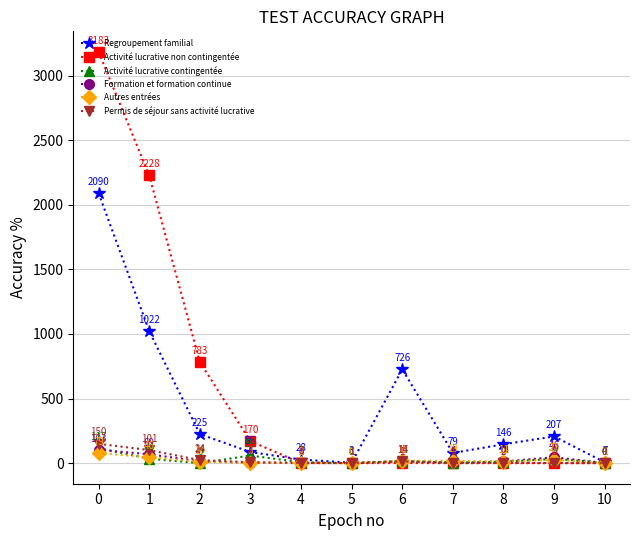

Reading left to right, extract all data points from this chart.

Regroupement familial: 0=2090	1=1022	2=225	3=86	4=28	5=3	6=726	7=79	8=146	9=207	10=7
Activité lucrative non contingentée: 0=3183	1=2228	2=783	3=170	4=1	5=0	6=1	7=0	8=0	9=0	10=0
Activité lucrative contingentée: 0=117	1=34	2=0	3=59	4=7	5=0	6=17	7=4	8=11	9=33	10=4
Formation et formation continue: 0=103	1=69	2=14	3=4	4=0	5=1	6=15	7=6	8=13	9=46	10=1
Autres entrées: 0=79	1=46	2=10	3=3	4=2	5=0	6=18	7=19	8=11	9=27	10=1
Permis de séjour sans activité lucrative: 0=150	1=101	2=24	3=7	4=3	5=1	6=14	7=1	8=2	9=1	10=0